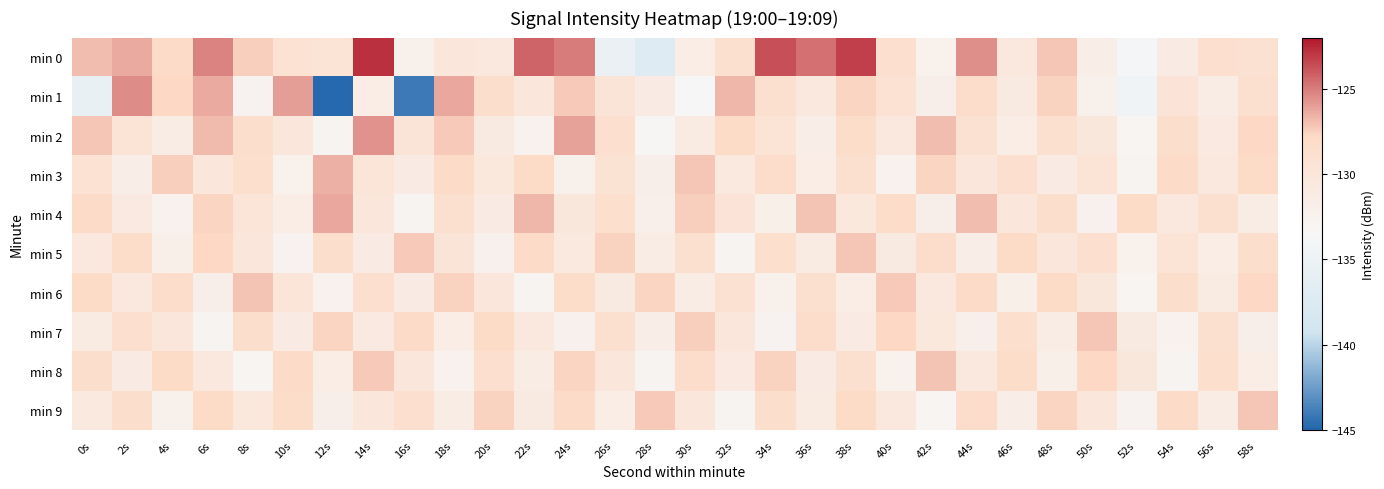

Rank the series by their maximum value, from highest to lowest.

min 0, min 1, min 2, min 4, min 3, min 6, min 8, min 5, min 7, min 9